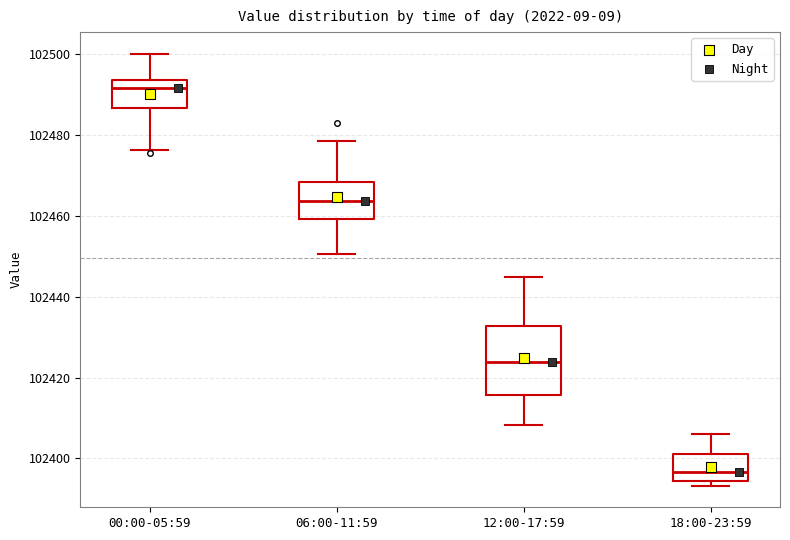

Which box is the tallest, from its lower edge to its upper edge?

12:00-17:59